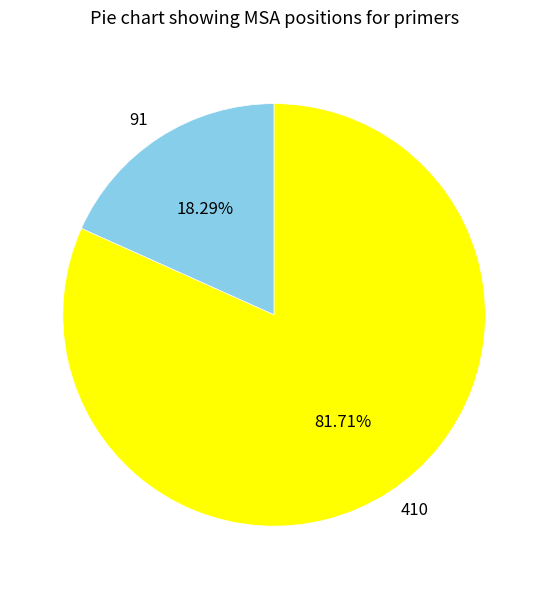

Is there any slice that represents more than half of the pie?

Yes